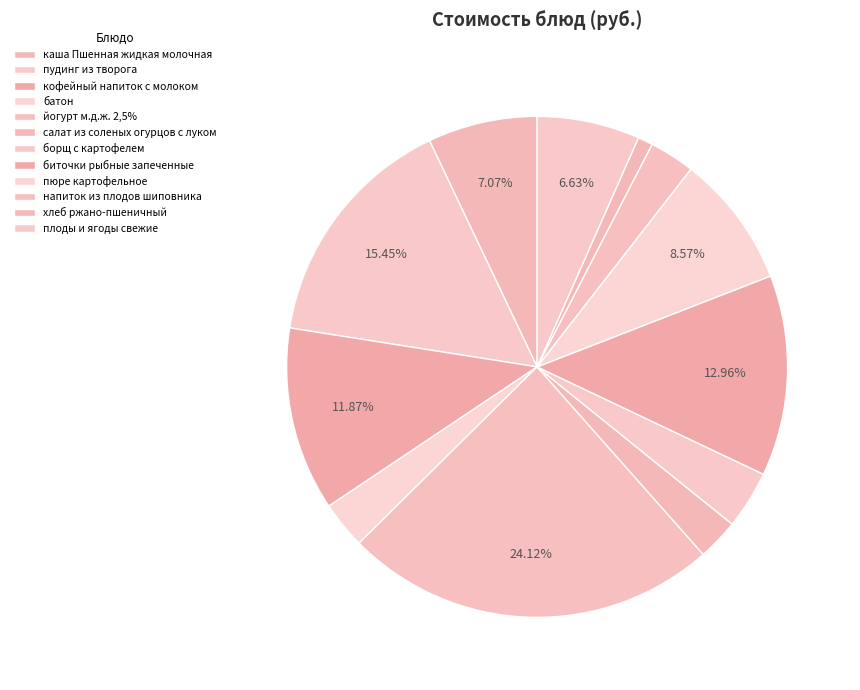

Rank the categories by value from lowest to highest.

хлеб ржано-пшеничный, салат из соленых огурцов с луком, напиток из плодов шиповника, батон, борщ с картофелем, плоды и ягоды свежие, каша Пшенная жидкая молочная, пюре картофельное, кофейный напиток с молоком, биточки рыбные запеченные, пудинг из творога, йогурт м.д.ж. 2,5%